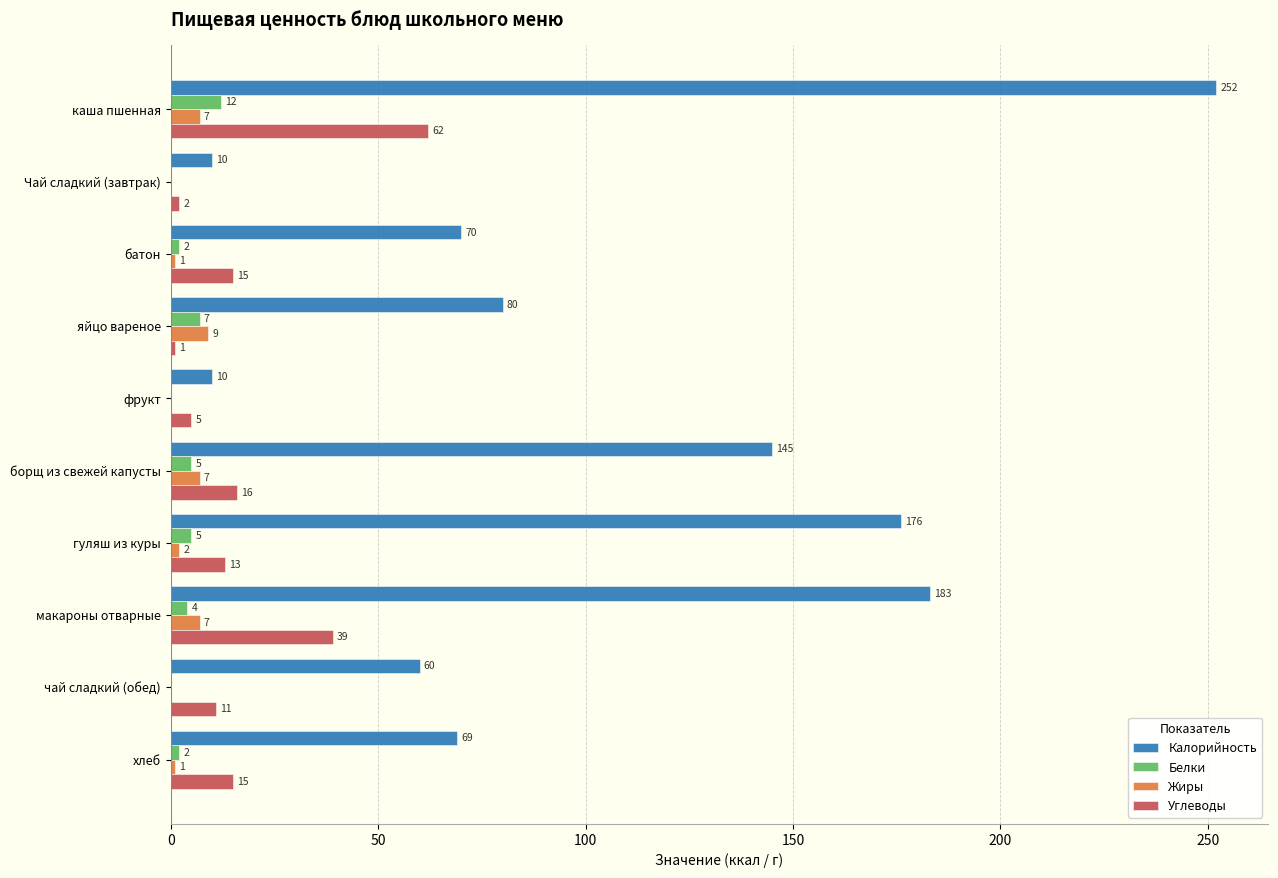

What is the approximate value of Жиры at макароны отварные?

7